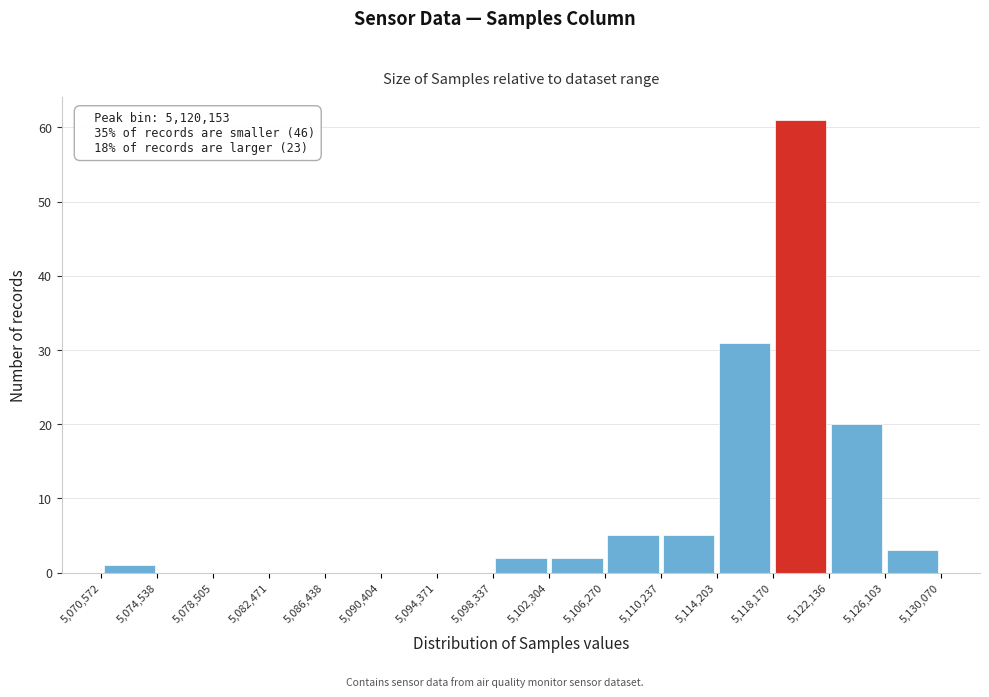

Which range on the x-axis has the tallest bar?

5,118,170 to 5,122,136